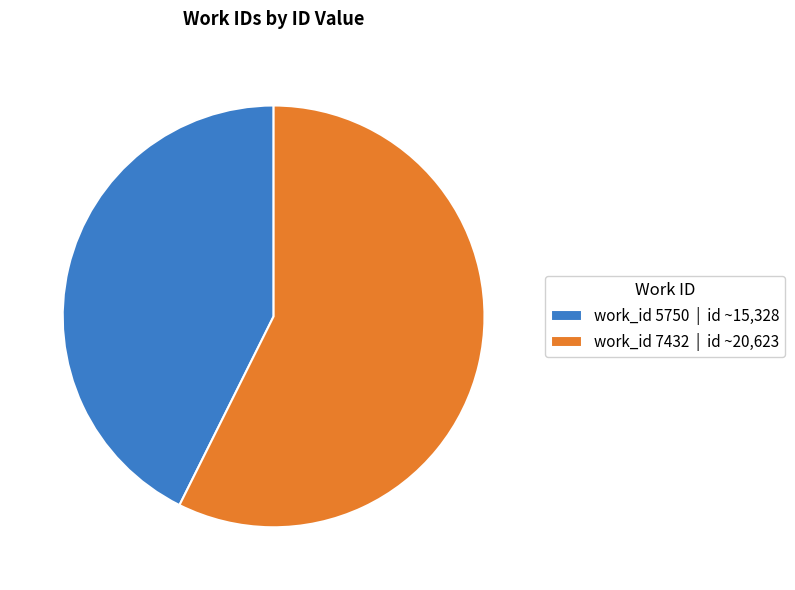

Which slice represents more than half of the pie?

work_id 7432 | id ~20,623